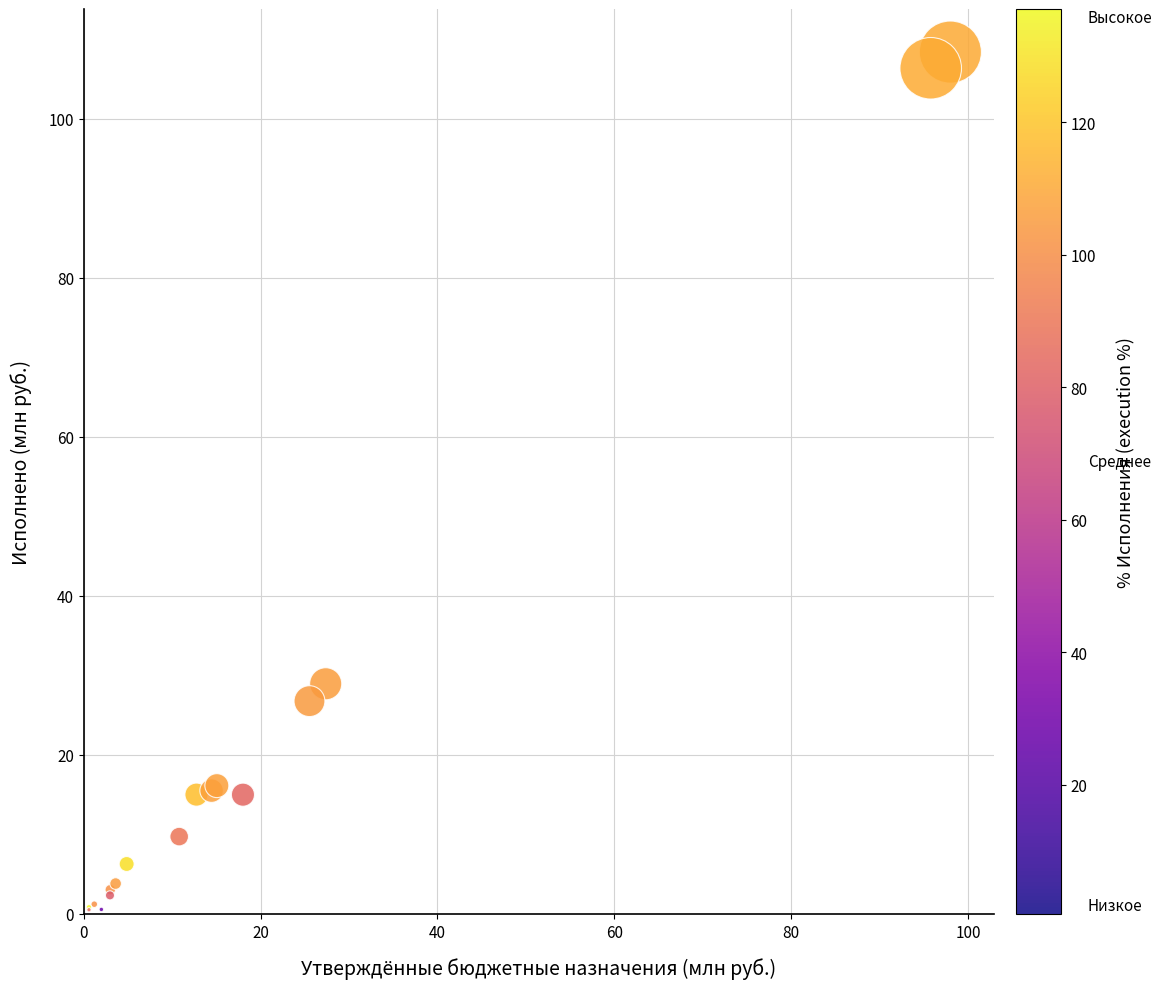

What Y value in the scatter plot is closest to 54?

28.9